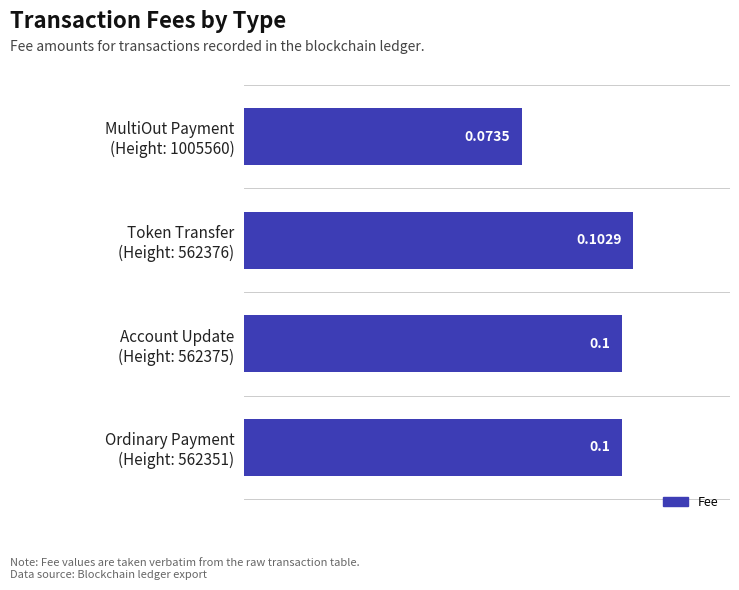

How many bars are there in total?

4